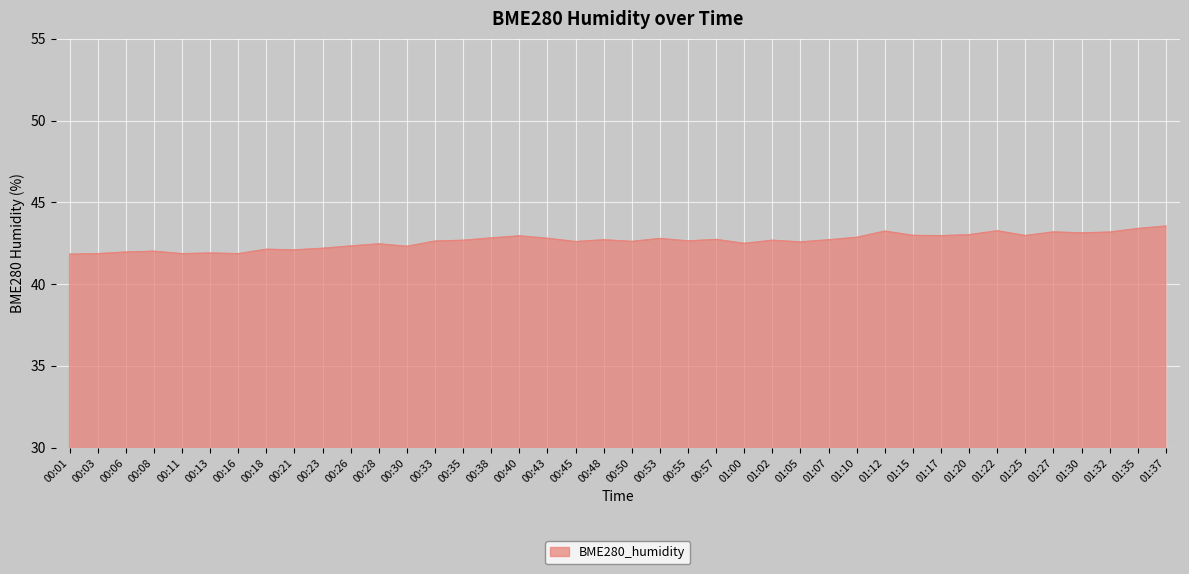

What is the difference between the values at 00:01 and 00:50?

0.8